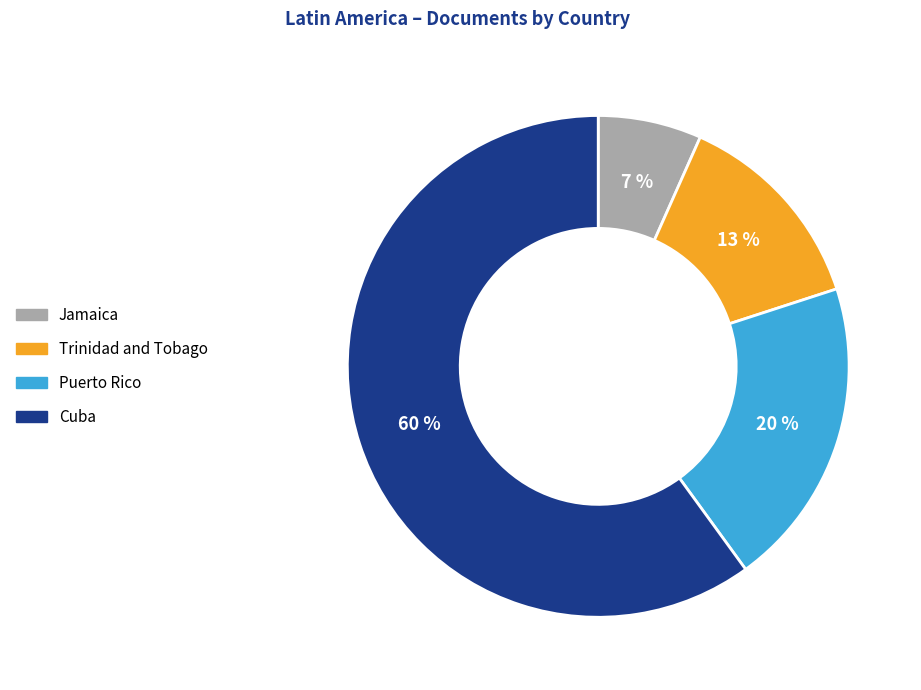

Which category accounts for the majority?

Cuba